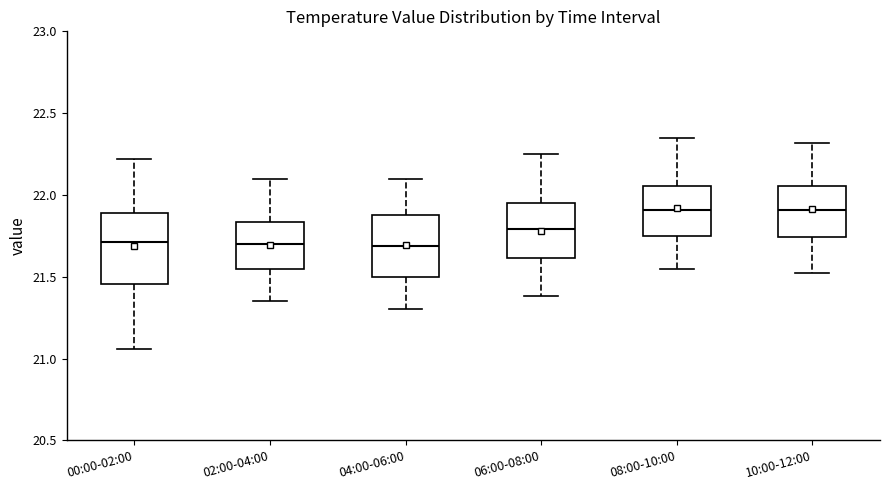

Where is the upper edge of the box for 02:00-04:00 on the y-axis? The values are not printed on the chart, so give them approximately, as read against the axis.

21.85